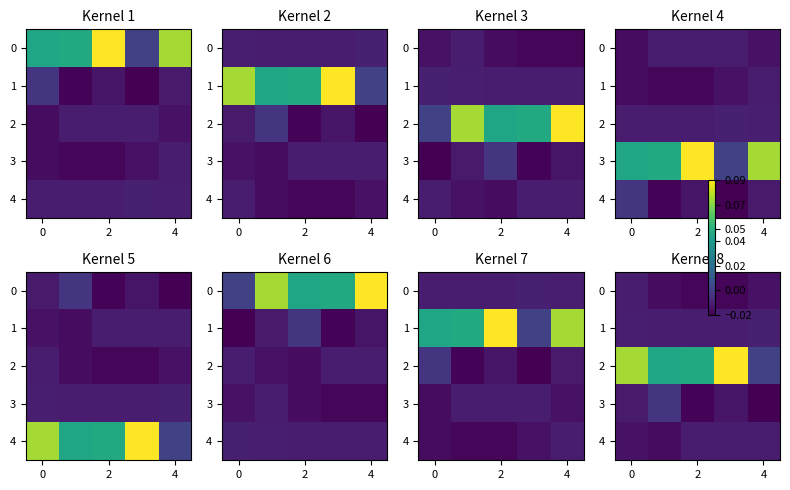

Which series has the largest total across all categories?

2